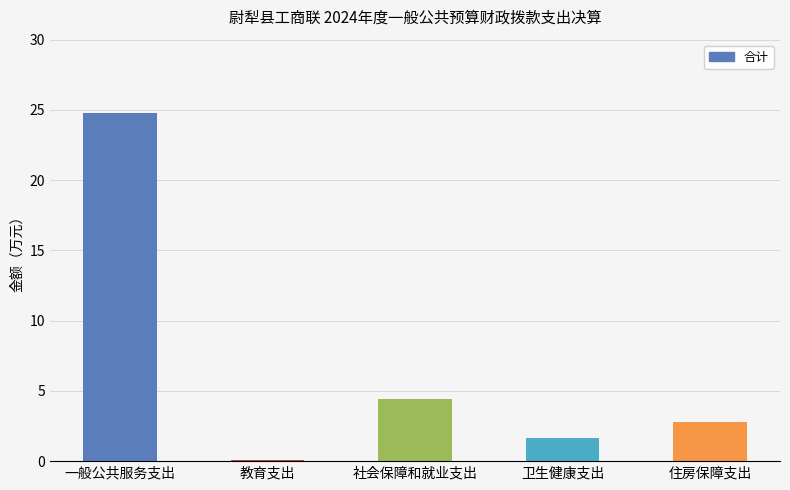

How many values exceed 2?

3